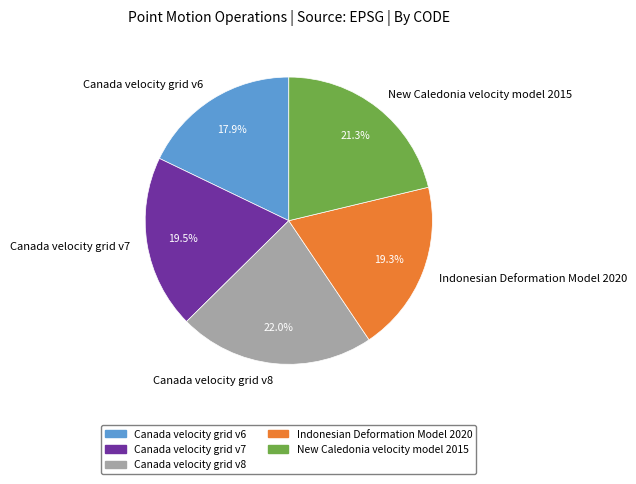

What percentage do New Caledonia velocity model 2015 and Canada velocity grid v7 together represent?

40.8%